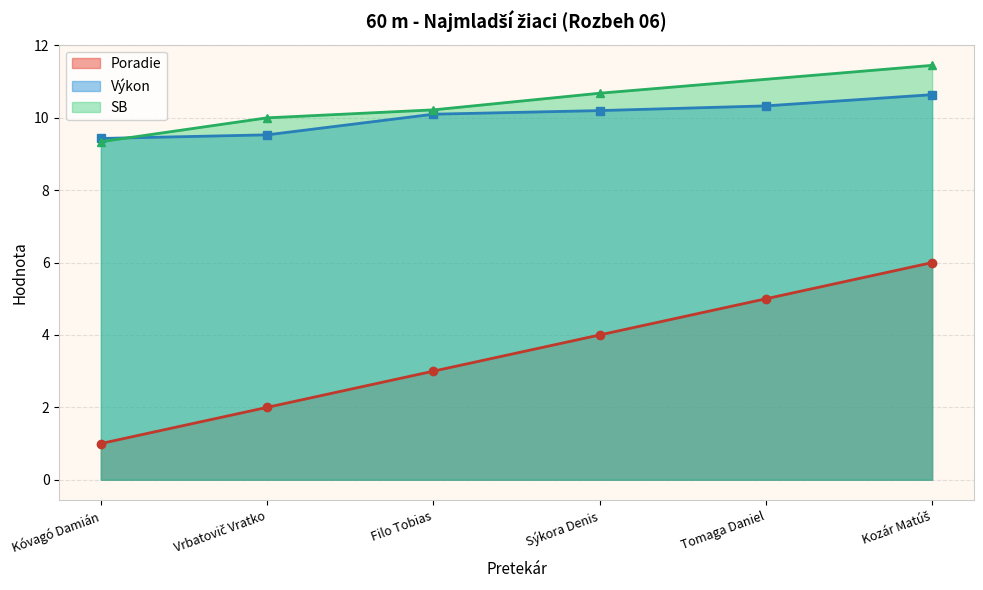

The Poradie series shows 3.7 at Kozár Matúš. True or false?

False